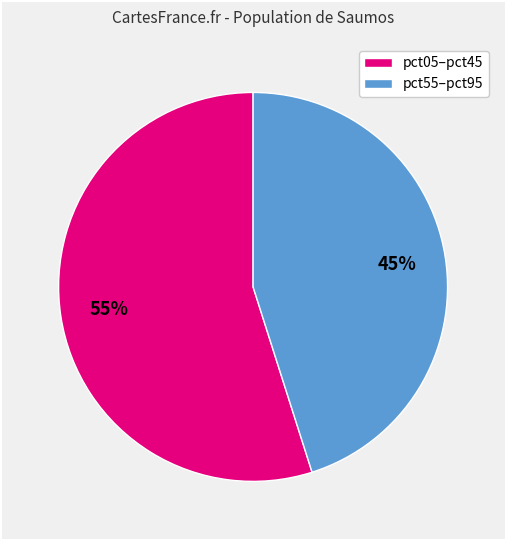

Does any single category account for the majority?

Yes